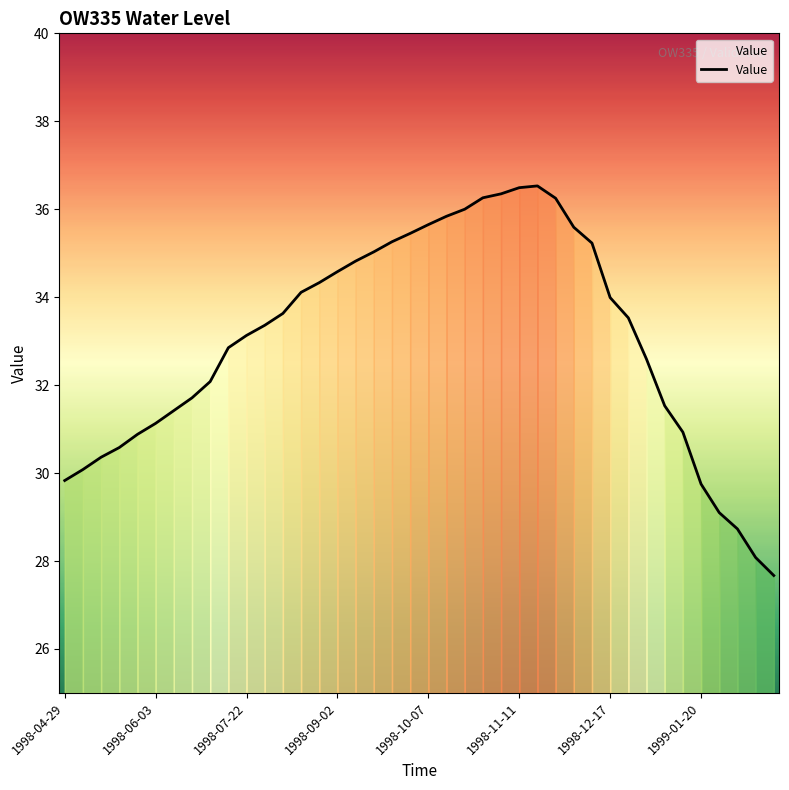

What is the smallest value displayed?

27.7